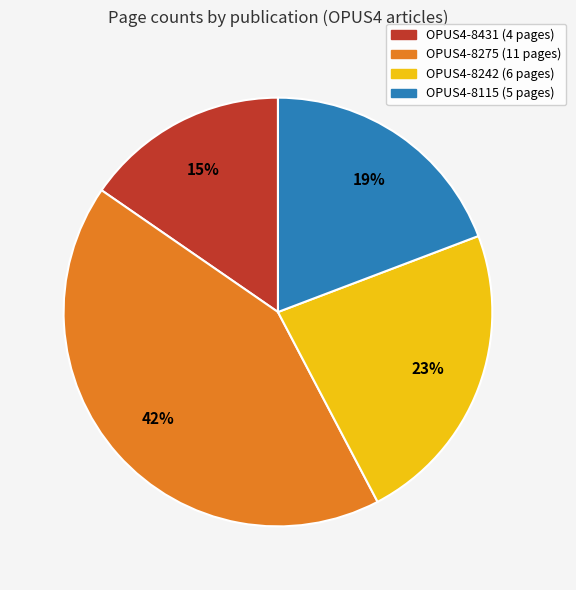

True or false: OPUS4-8242 accounts for 14% of the total.

False